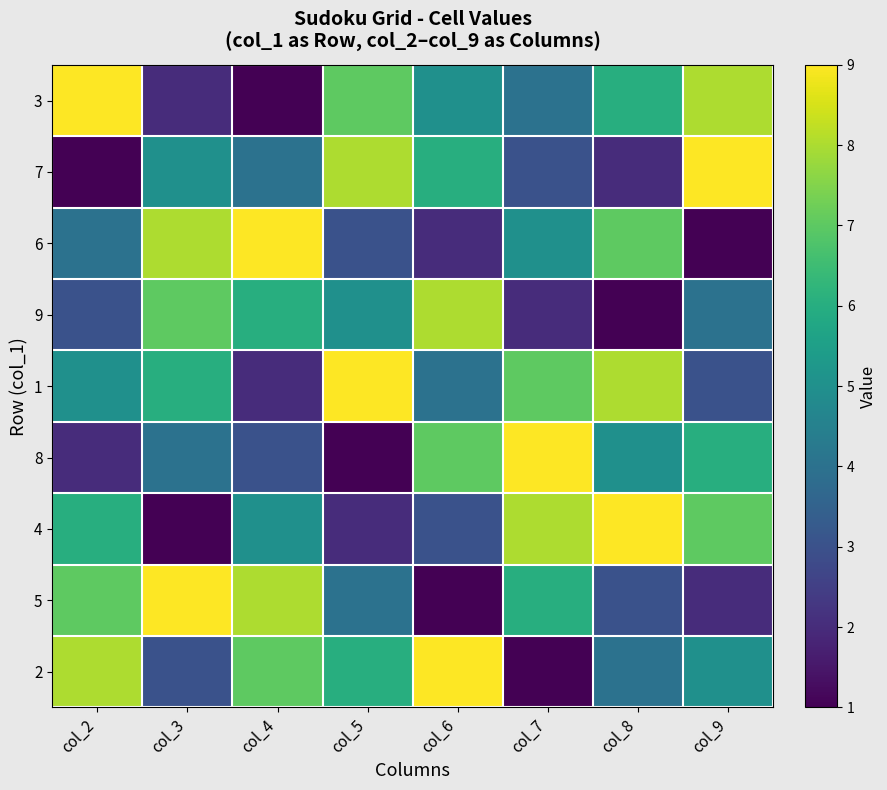

Which series has the widest spread of values?

3